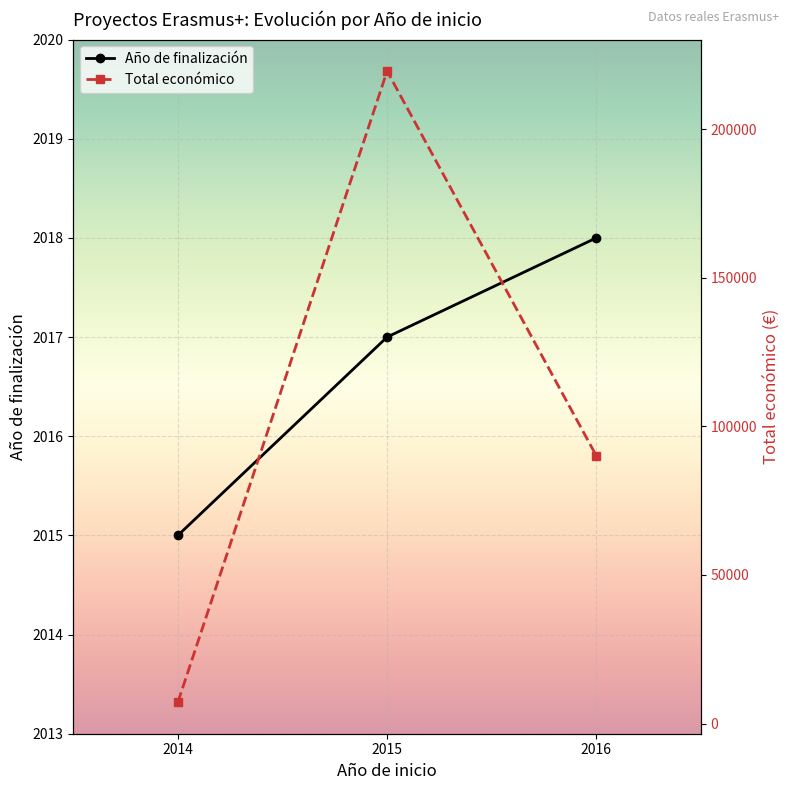

Reading right to left, extract all data points from this chart.

Año de finalización: 2018	2017	2015
Total económico: 90081	219515	7200